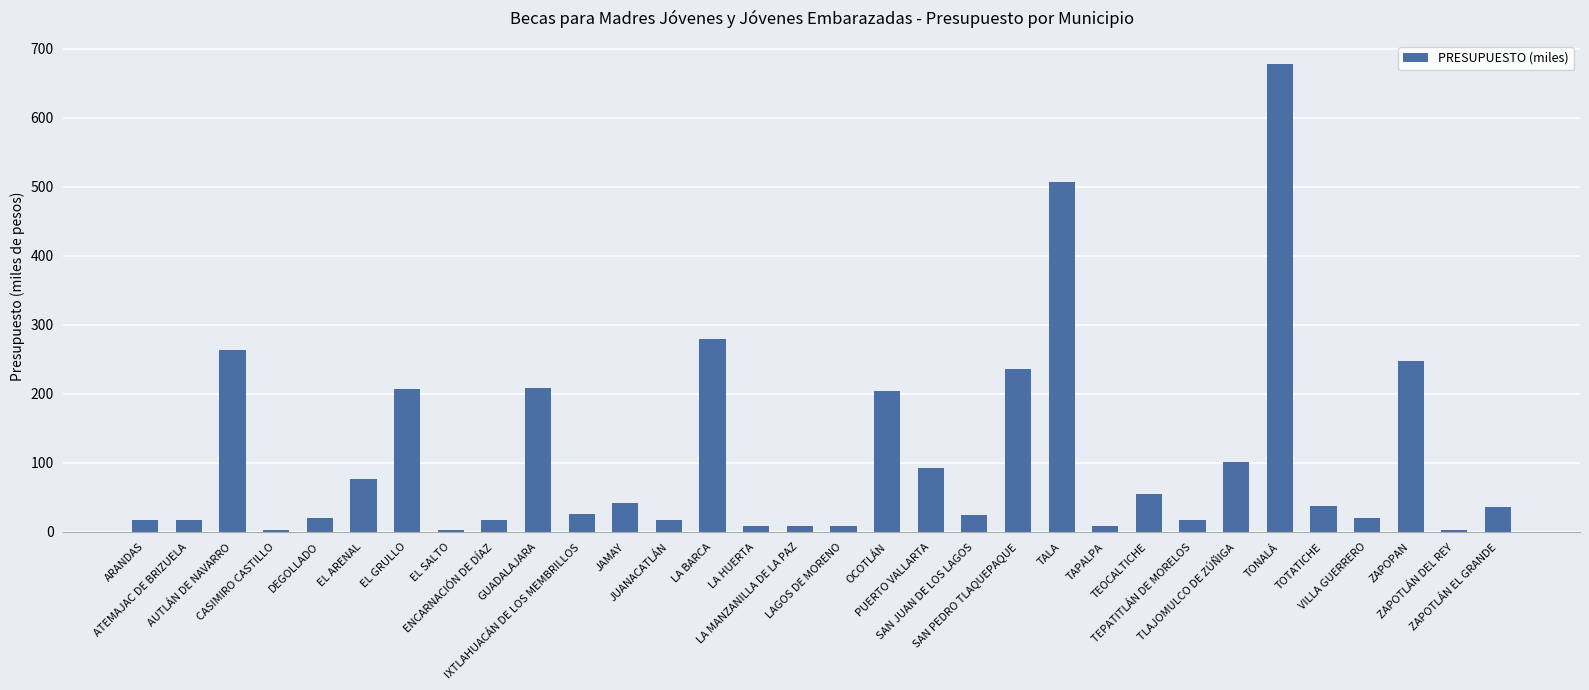

What is the average value?

109.2